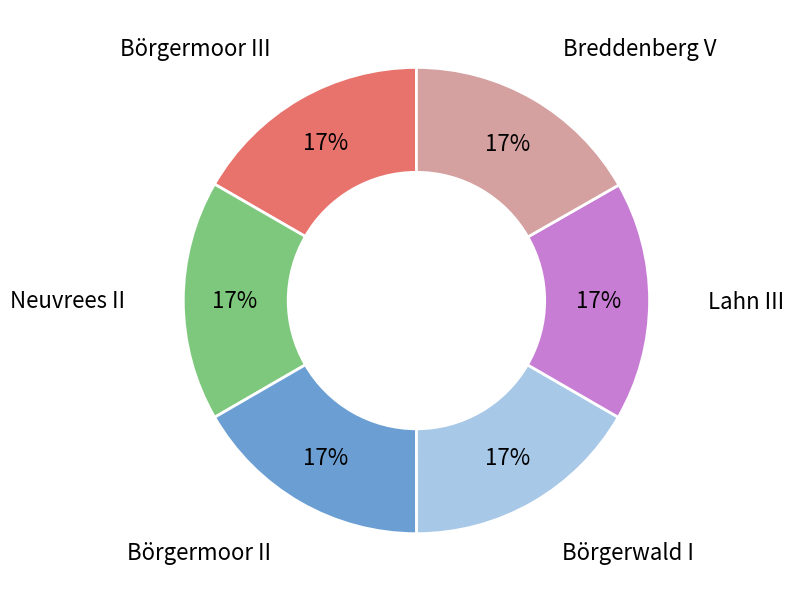

Does any single category account for the majority?

No